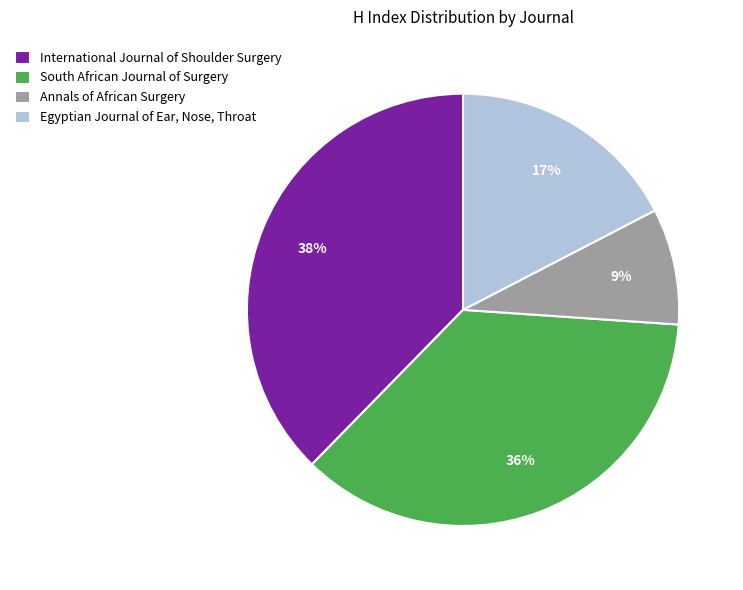

How many slices are in this pie chart?

4